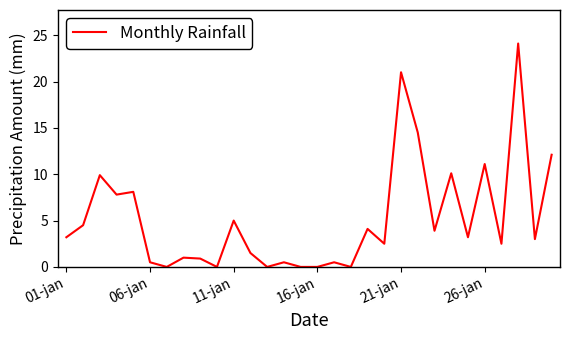

What is the maximum value shown in the chart?

24.1